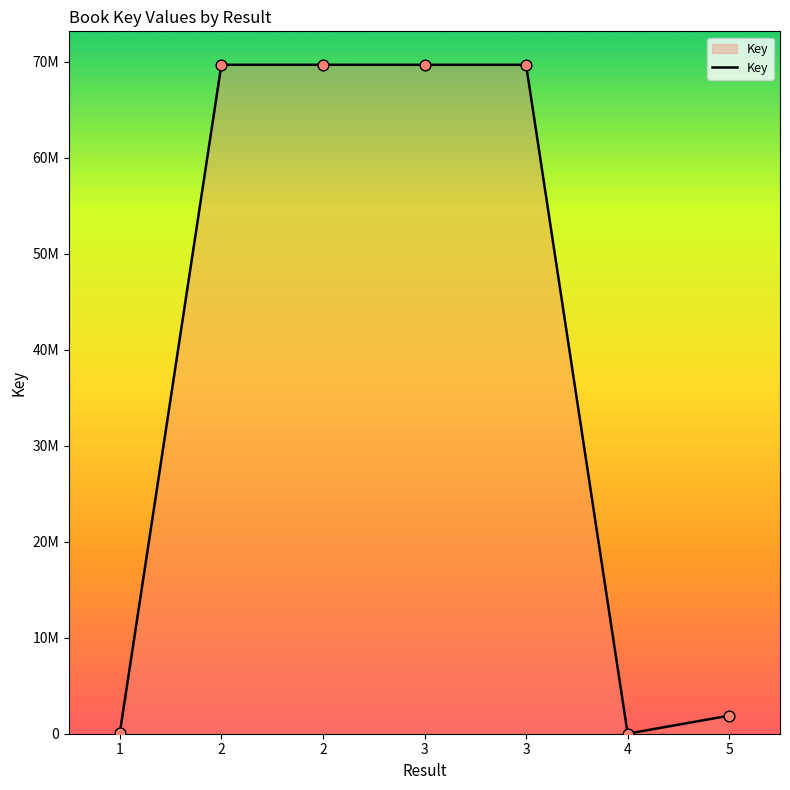

Between 2 and 2, which is larger?

2